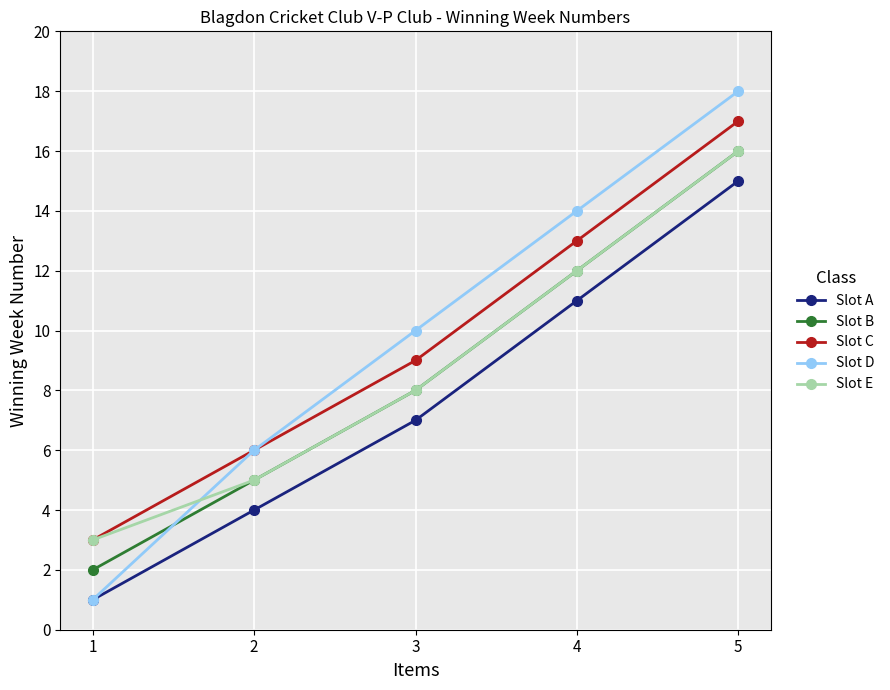

What is the value of the Slot C point at the 3rd from the left?

9